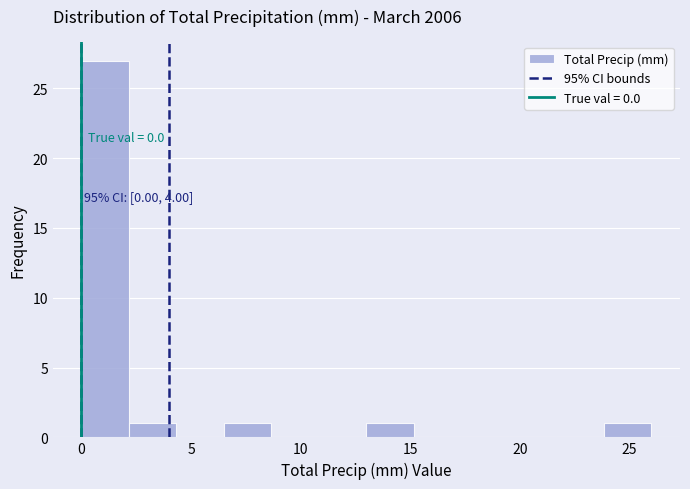

Which range on the x-axis has the tallest bar?

0.0 to 2.0